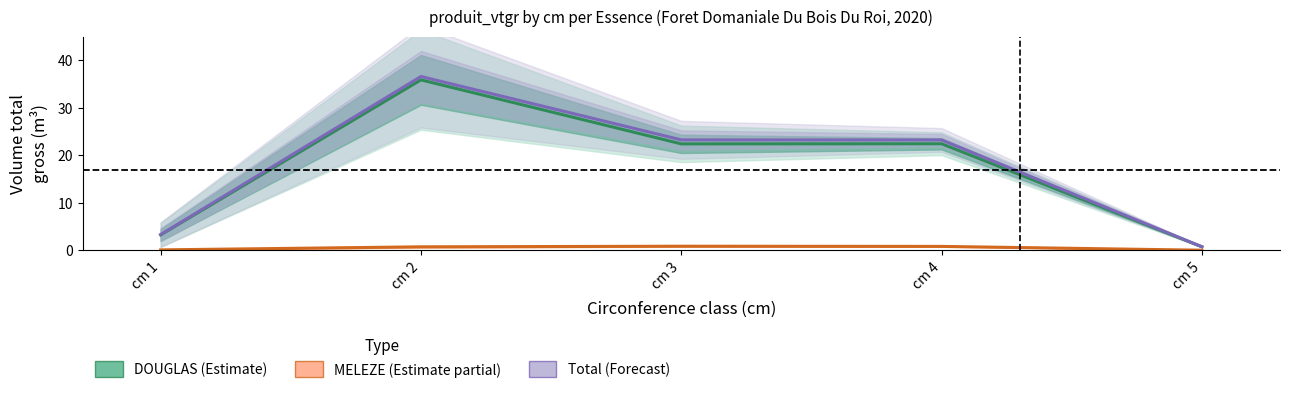

At how many categories does at least one series exceed 30?

1